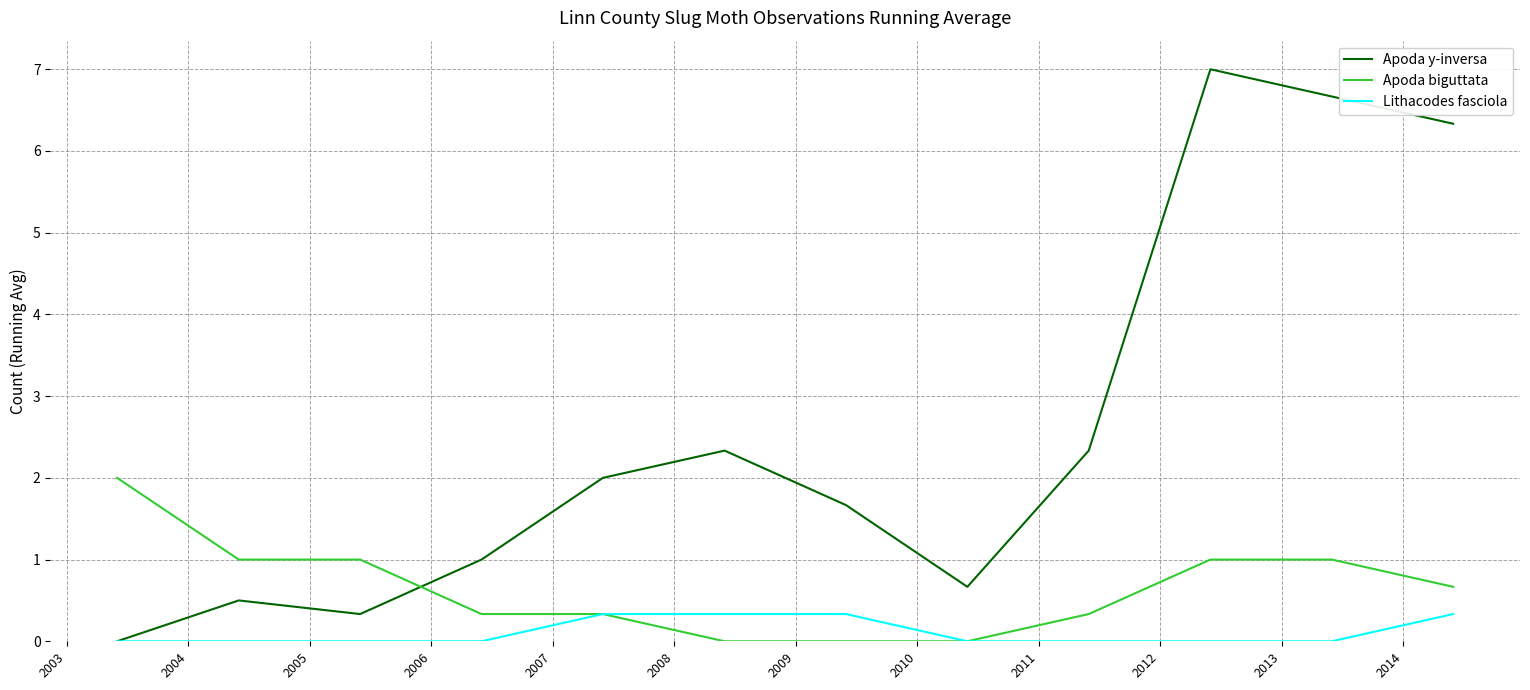

How many times do Apoda biguttata and Apoda y-inversa cross each other?

1